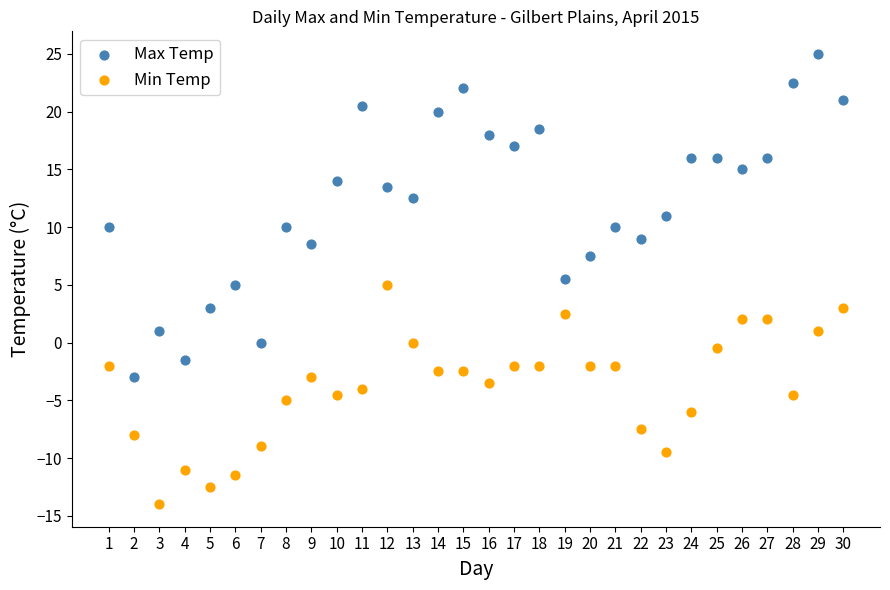

What is the X range (max minus min) for the scatter plot?

29.0